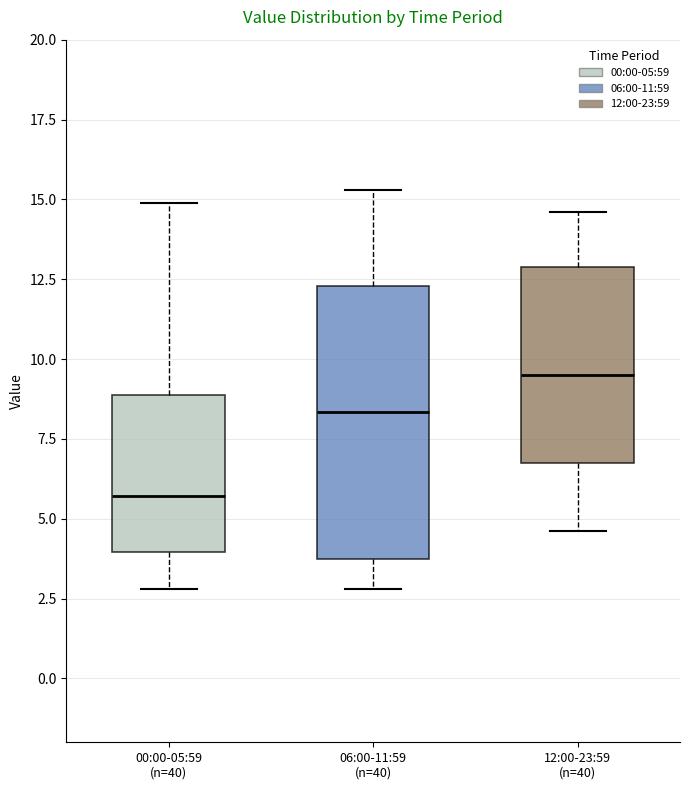

Reading left to right, transcribe this box plot: for each box, give where its median line is, the range the box spans, and where its two whiskers end, as read against the y-axis. The values are not printed on the chart, so give them approximately, as read against the axis.

00:00-05:59 (n=40): median 5.5, box 4.0 to 9.0, whiskers 3.0 to 15.0
06:00-11:59 (n=40): median 8.5, box 3.5 to 12.5, whiskers 3.0 to 15.5
12:00-23:59 (n=40): median 9.5, box 7.0 to 13.0, whiskers 4.5 to 14.5